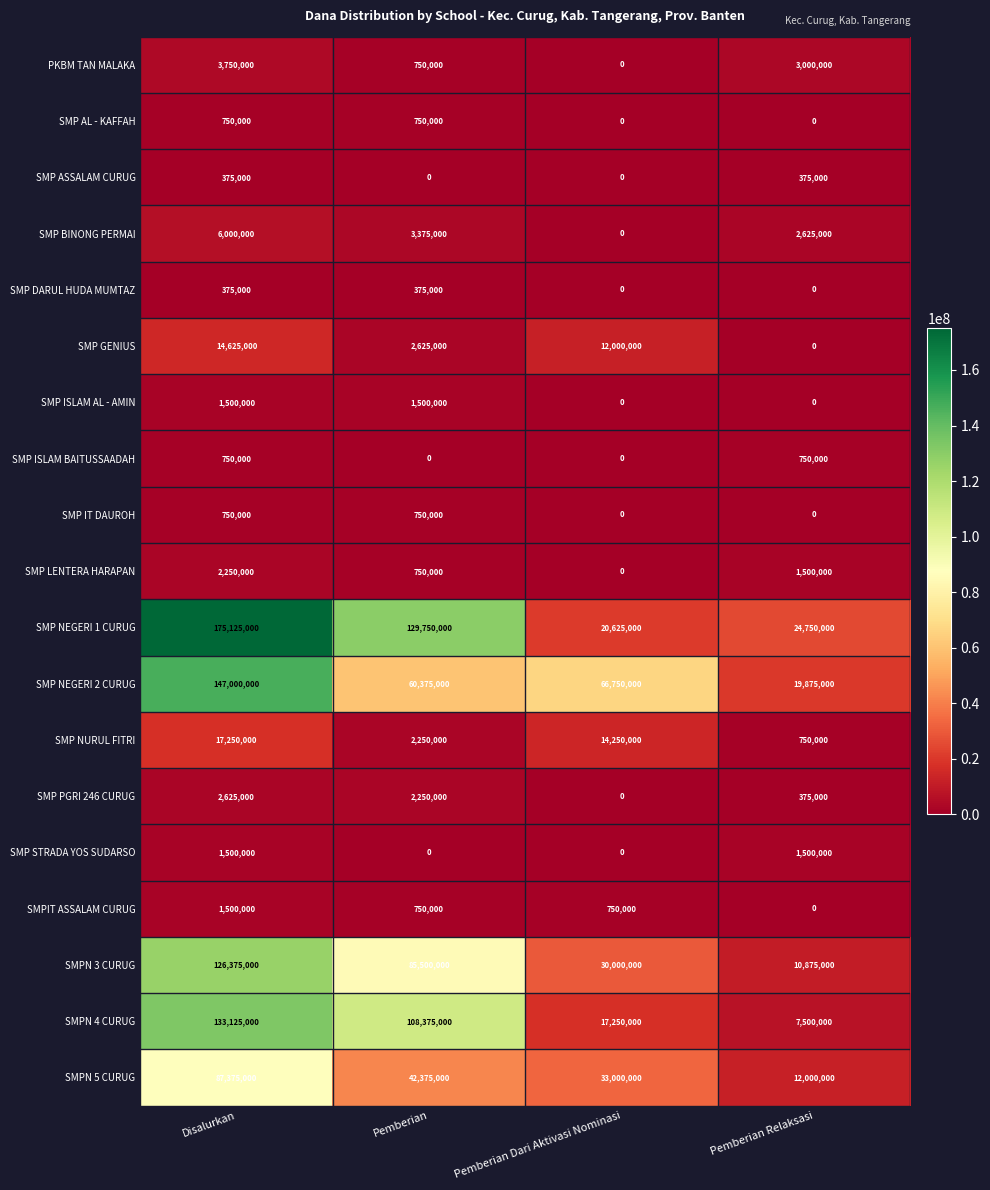

The value of SMP NURUL FITRI at Disalurkan is 17250000. True or false?

True